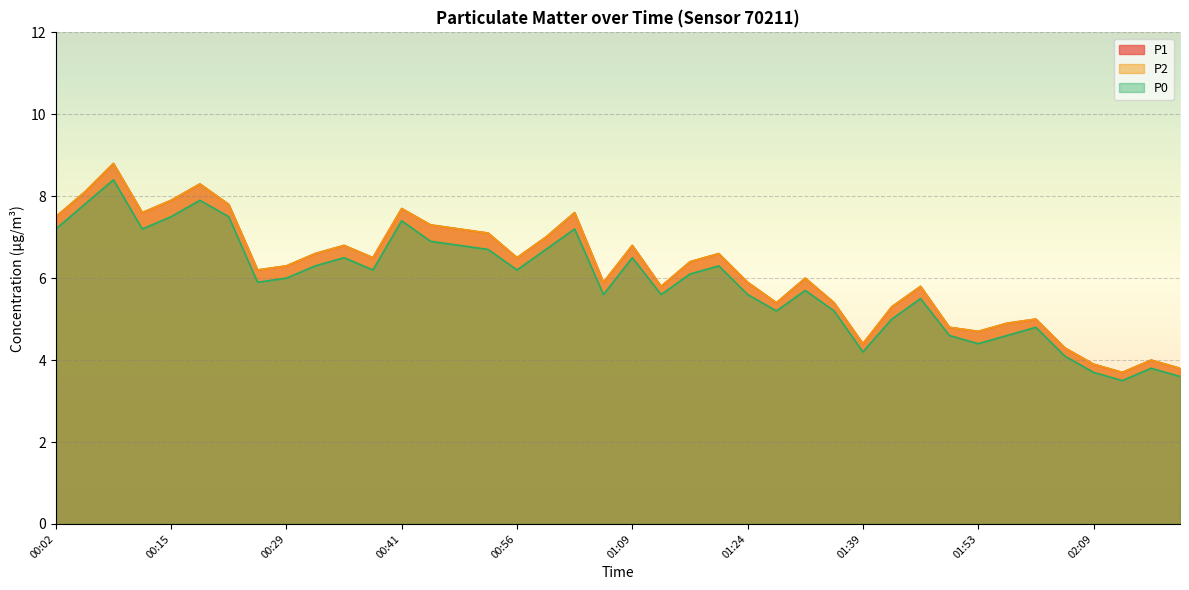

What is the smallest value displayed?

3.5